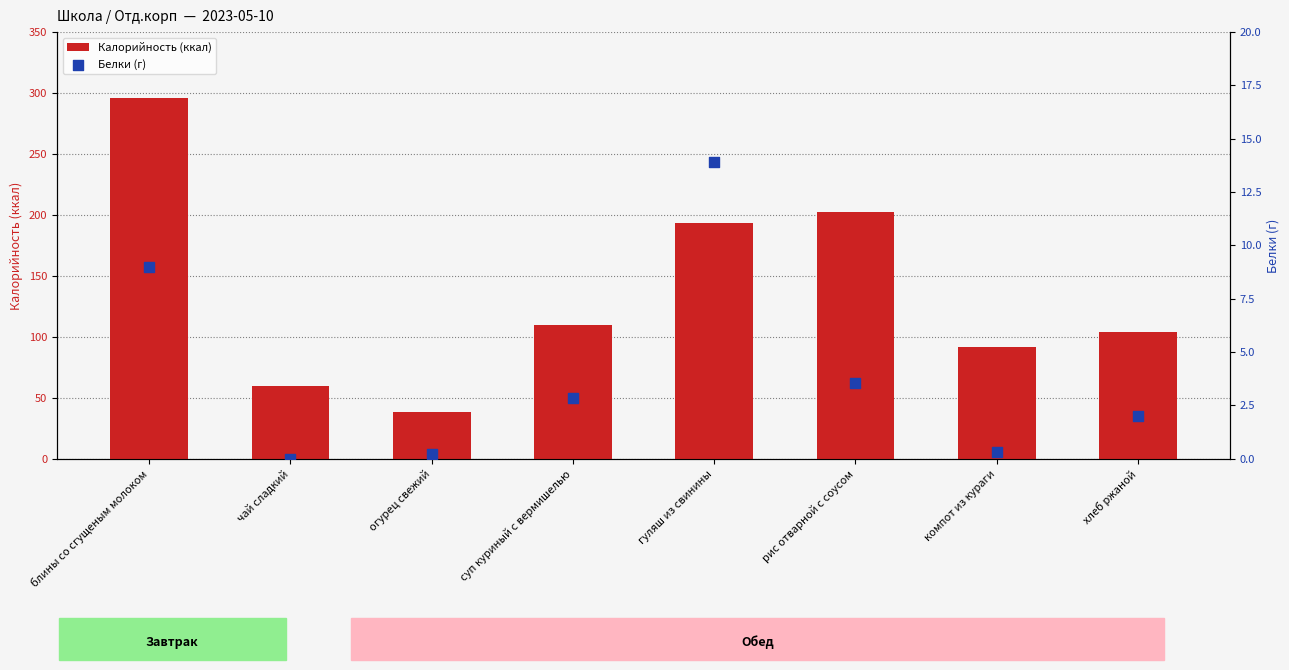

Is the value of Калорийность (ккал) at суп куриный с вермишелью greater than the value of Белки (г) at компот из кураги?

Yes